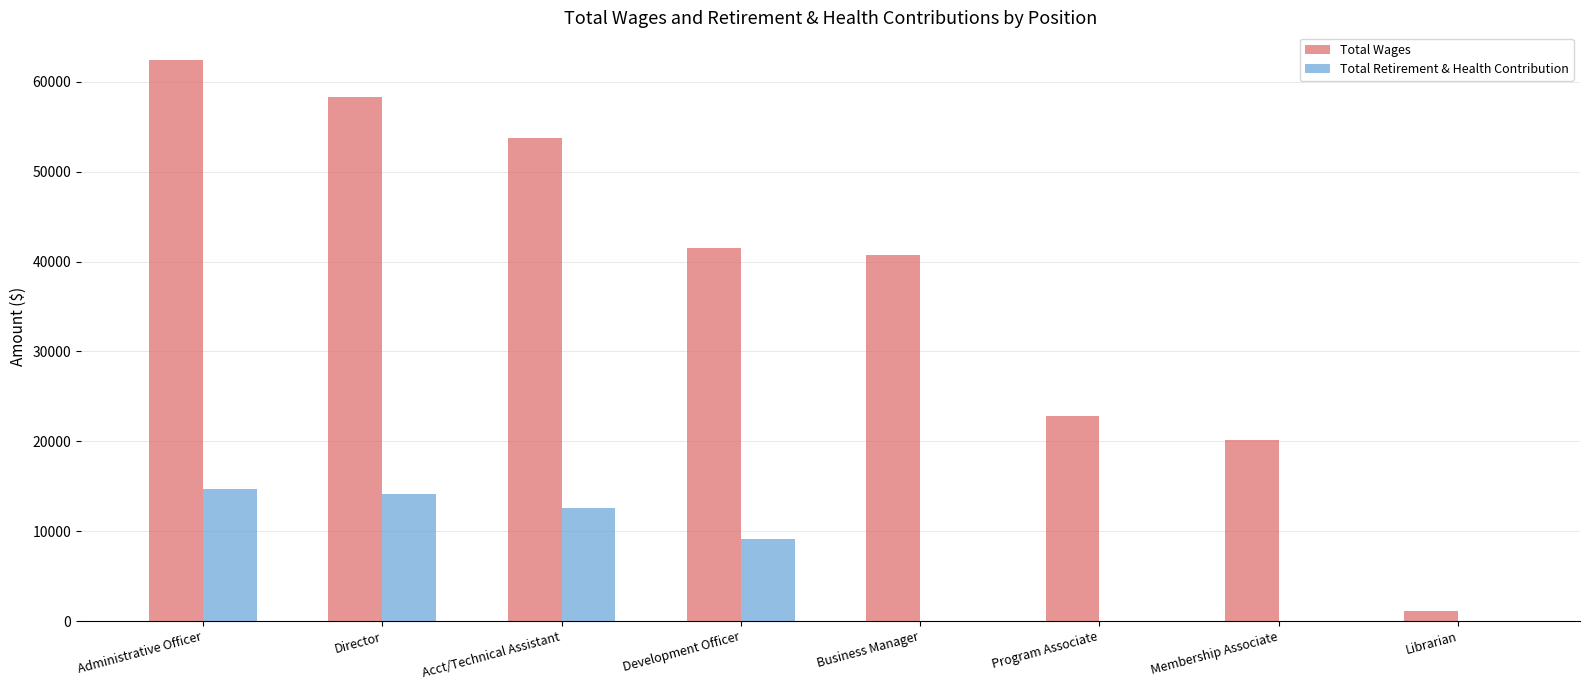

Which series changed the most between Development Officer and Membership Associate?

Total Wages